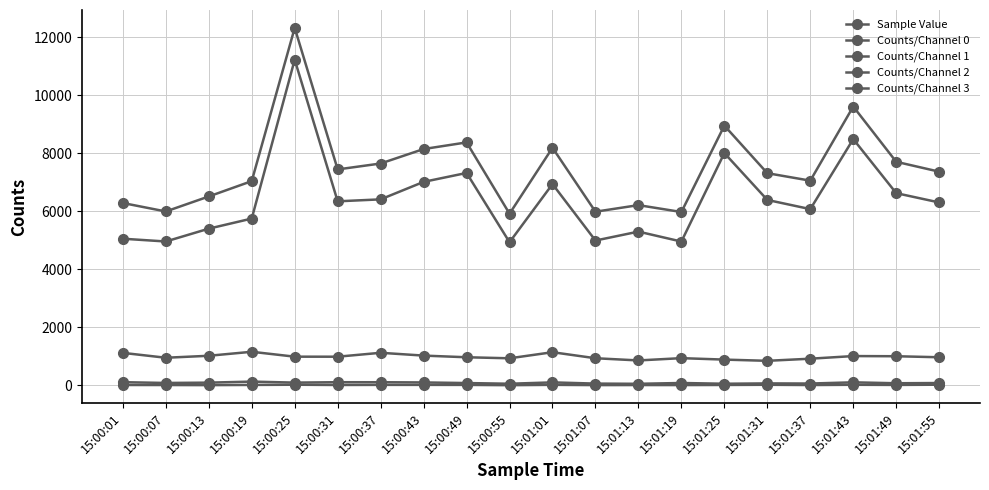

Is this an area chart (filled region under the line)?

No